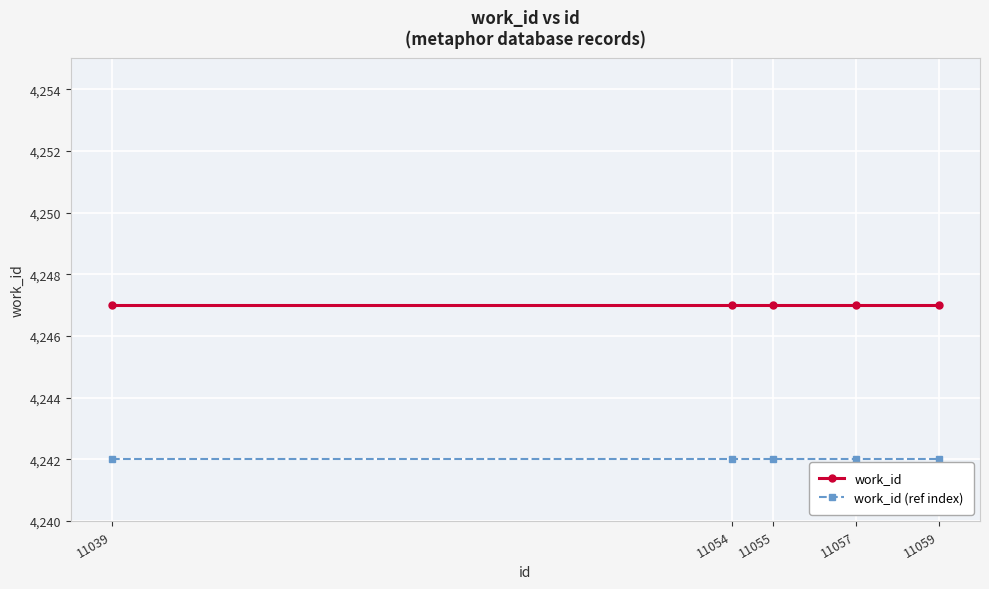

What is the value of the work_id (ref index) point at the 3rd from the left?

4242